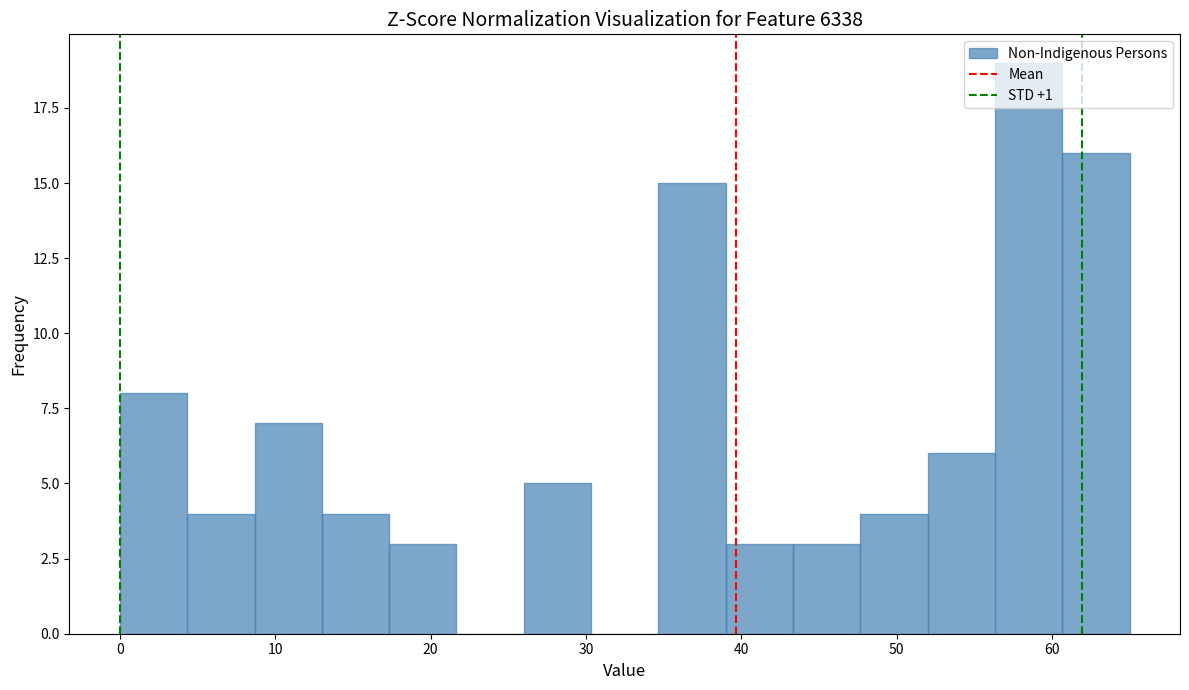

Reading left to right, transcribe this chart: for each bar, give the range it covers on the x-axis and its height. Neither the bar edges nor the heights are printed on the chart, so give them approximately, as read against the axes.

0 to 4: 8
4 to 9: 4
9 to 13: 7
13 to 17: 4
17 to 22: 3
22 to 26: 0
26 to 30: 5
30 to 35: 0
35 to 39: 15
39 to 43: 3
43 to 48: 3
48 to 52: 4
52 to 56: 6
56 to 61: 19
61 to 65: 16